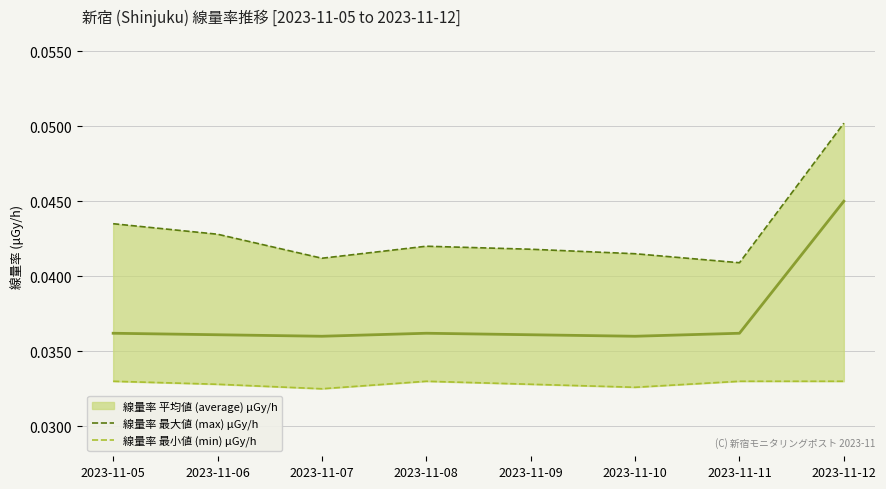

Reading right to left, list all the values displayed in this chart.

線量率 平均値 (average) μGy/h: 2023-11-12=0.0	2023-11-11=0.0	2023-11-10=0.0	2023-11-09=0.0	2023-11-08=0.0	2023-11-07=0.0	2023-11-06=0.0	2023-11-05=0.0
線量率 最大値 (max) μGy/h: 2023-11-12=0.1	2023-11-11=0.0	2023-11-10=0.0	2023-11-09=0.0	2023-11-08=0.0	2023-11-07=0.0	2023-11-06=0.0	2023-11-05=0.0
線量率 最小値 (min) μGy/h: 2023-11-12=0.0	2023-11-11=0.0	2023-11-10=0.0	2023-11-09=0.0	2023-11-08=0.0	2023-11-07=0.0	2023-11-06=0.0	2023-11-05=0.0